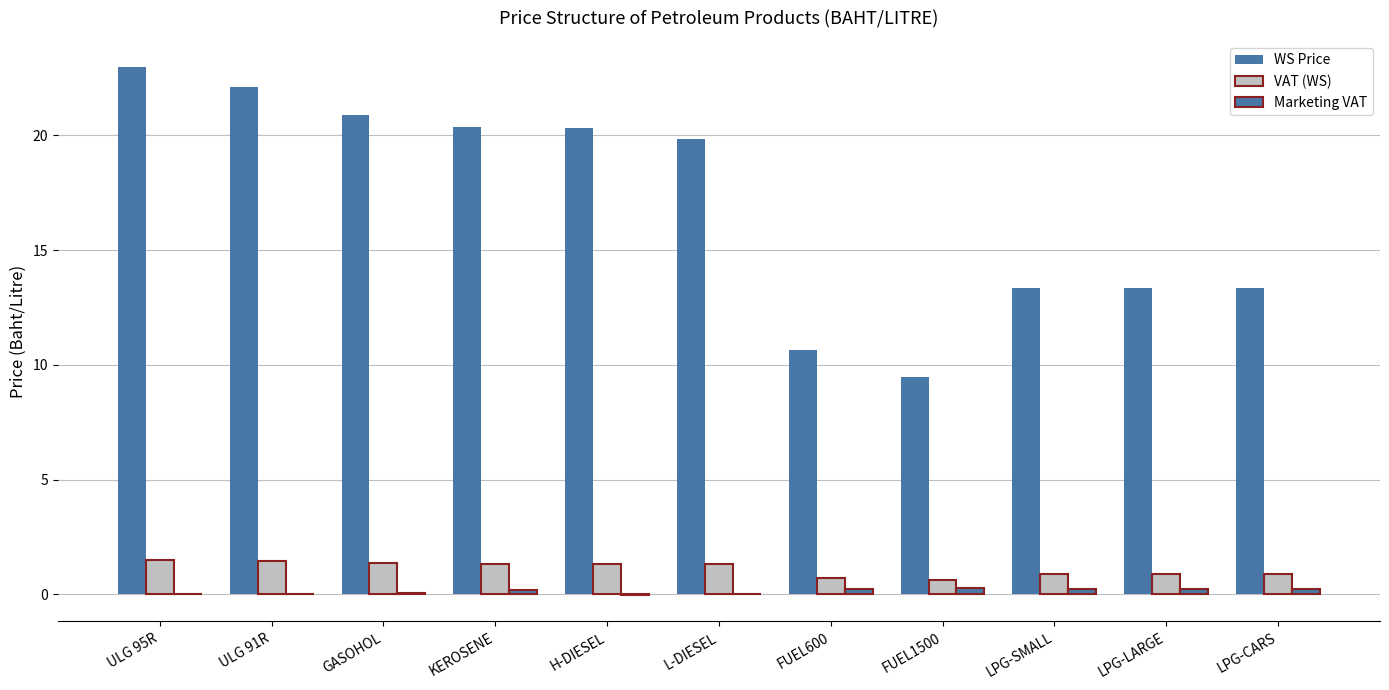

The value of VAT (WS) at ULG 91R is 1.4. True or false?

True